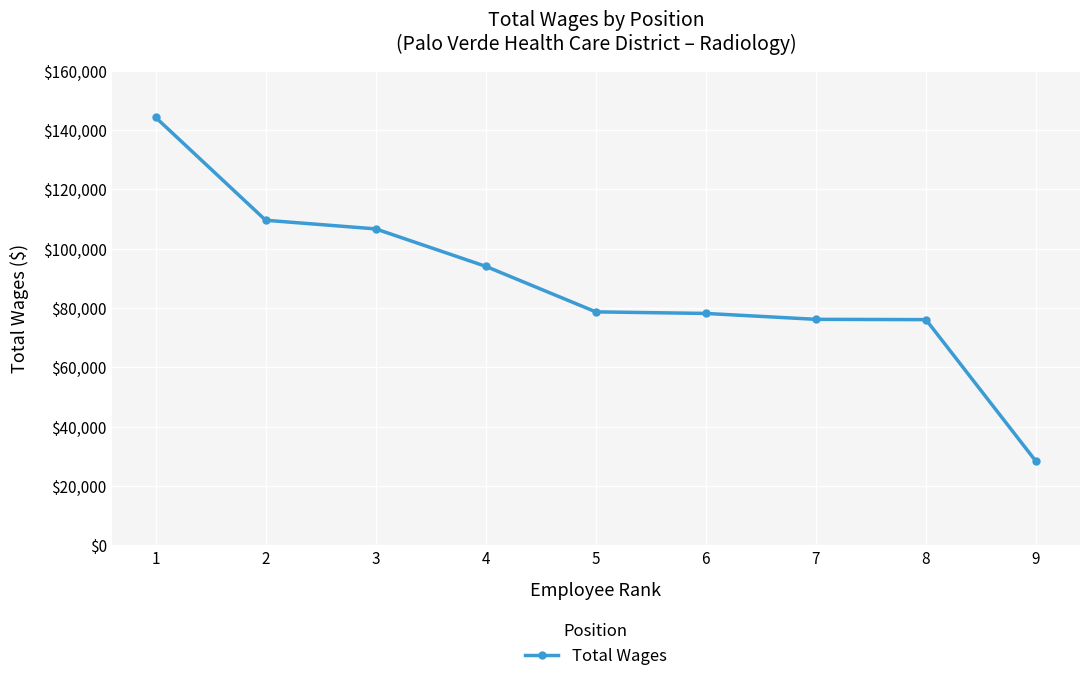

At which category does the chart reach its peak across all series?

1